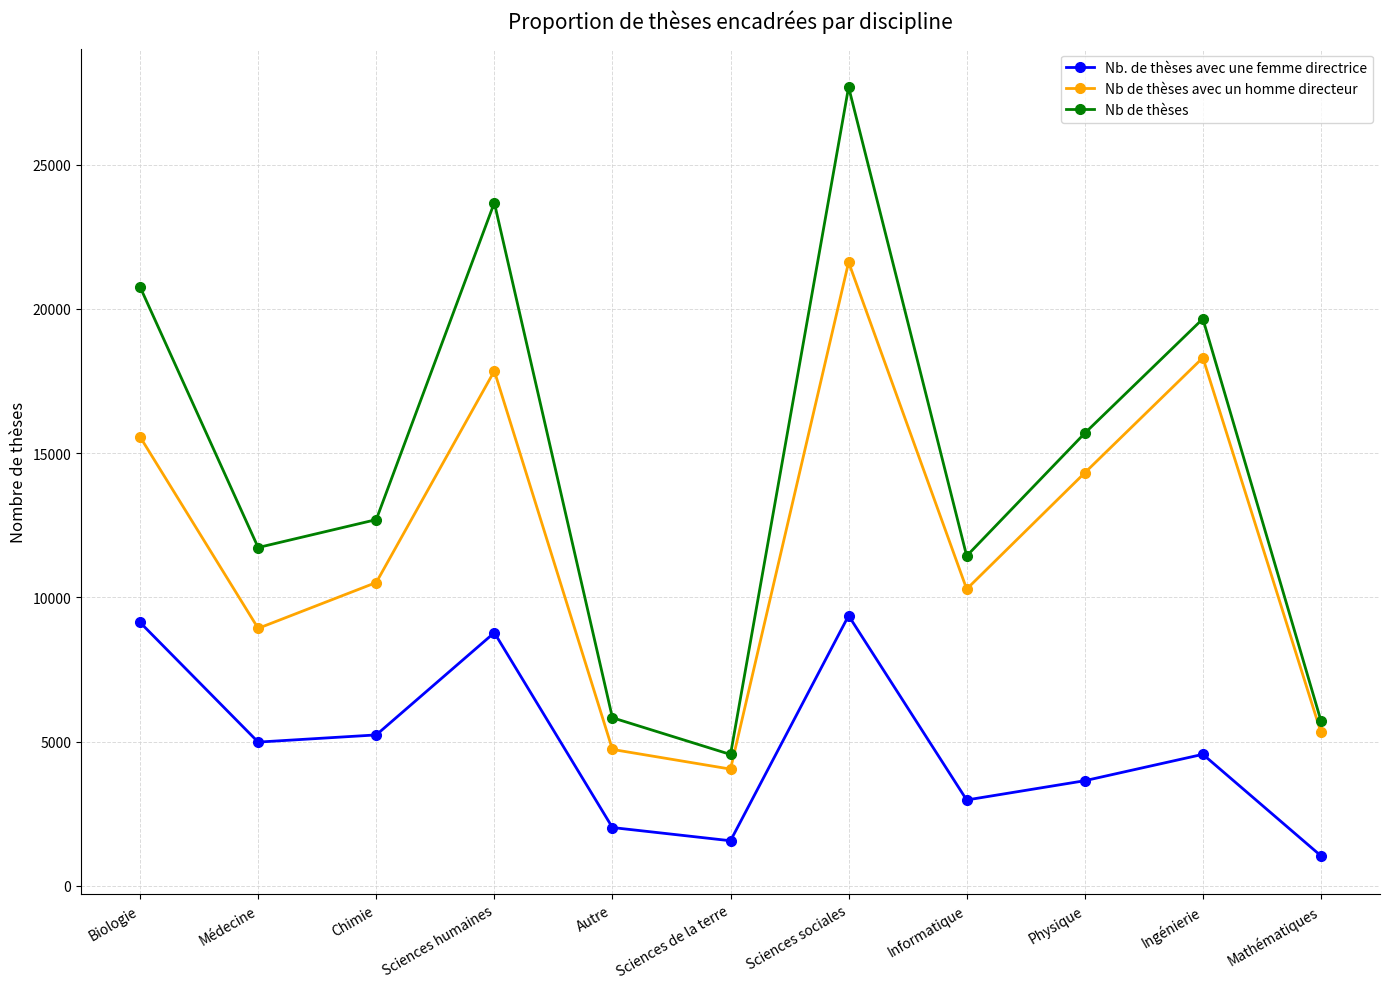

What is the difference between the Nb de thèses values at Sciences de la terre and Ingénierie?

15098